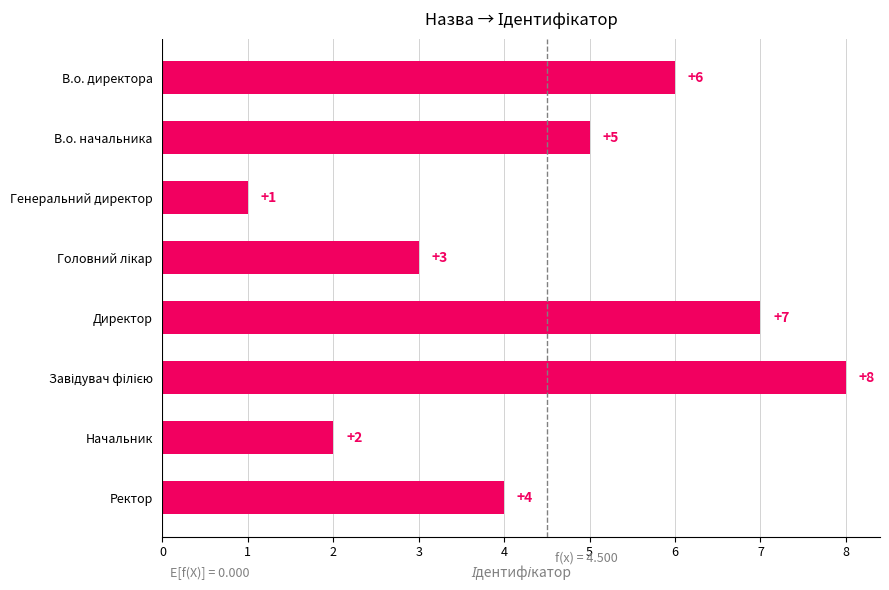

Is it true that the value at В.о. начальника is 9?

False